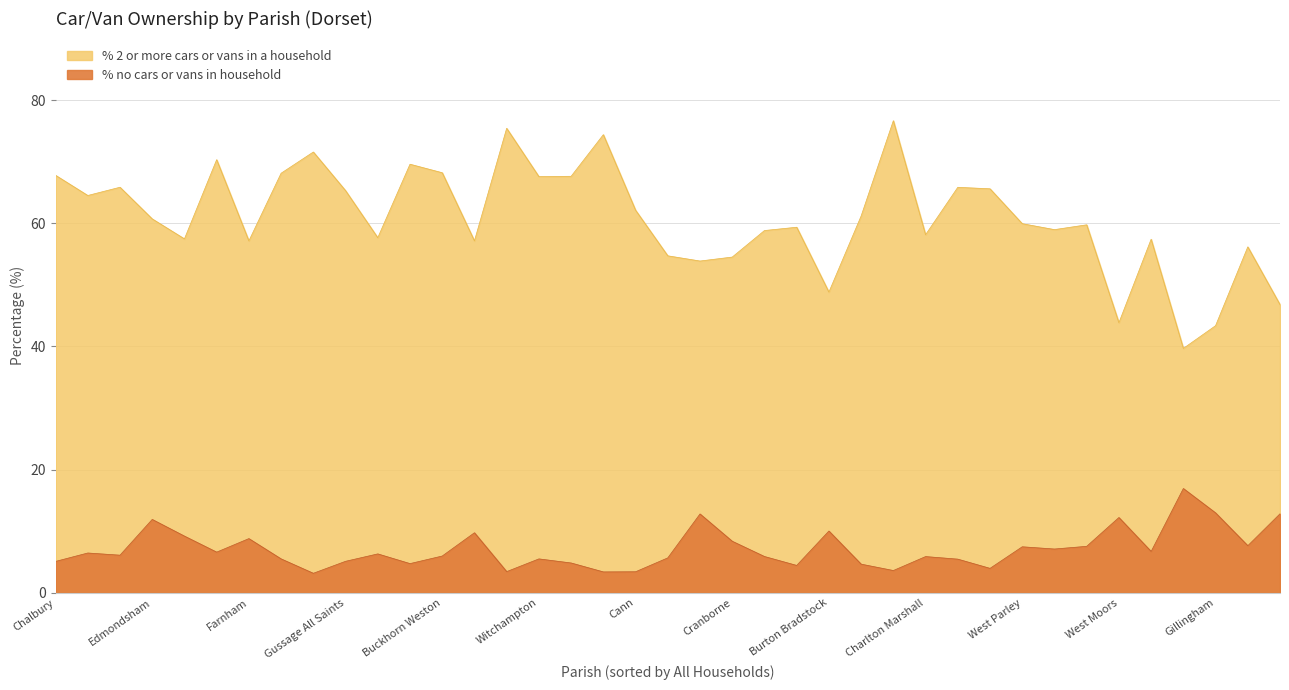

What is the difference between the maximum and minimum values in the % 2 or more cars or vans in a household series?

37.0